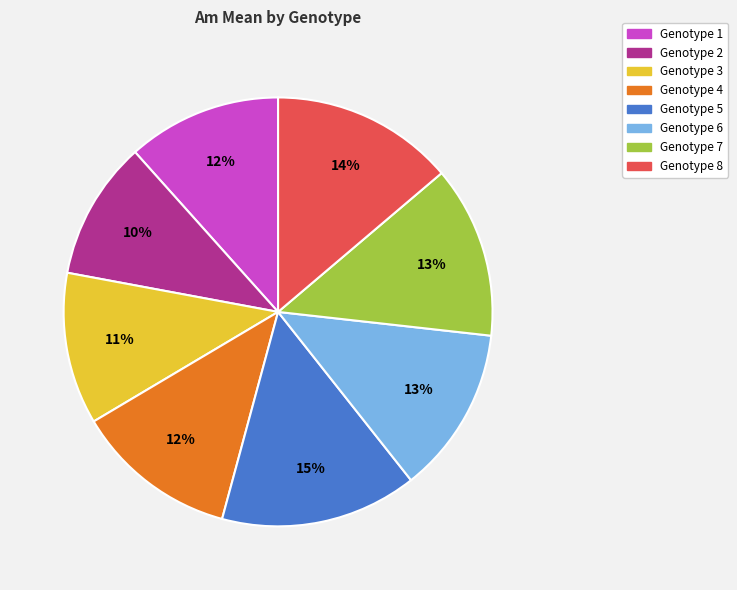

To the nearest percent, what is the difference between the Genotype 2 and Genotype 4 slice percentages?

2%